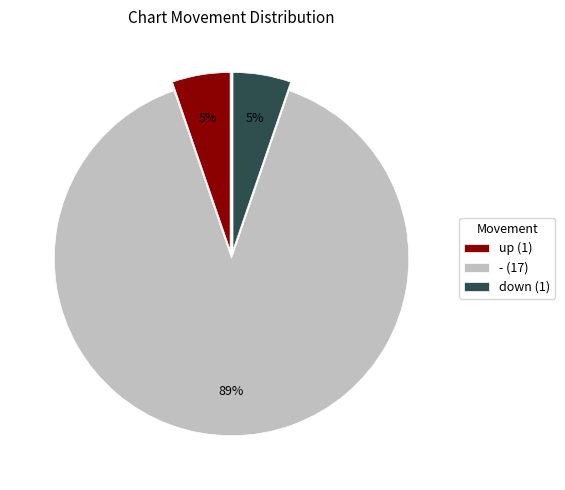

Is there any slice that represents more than half of the pie?

Yes